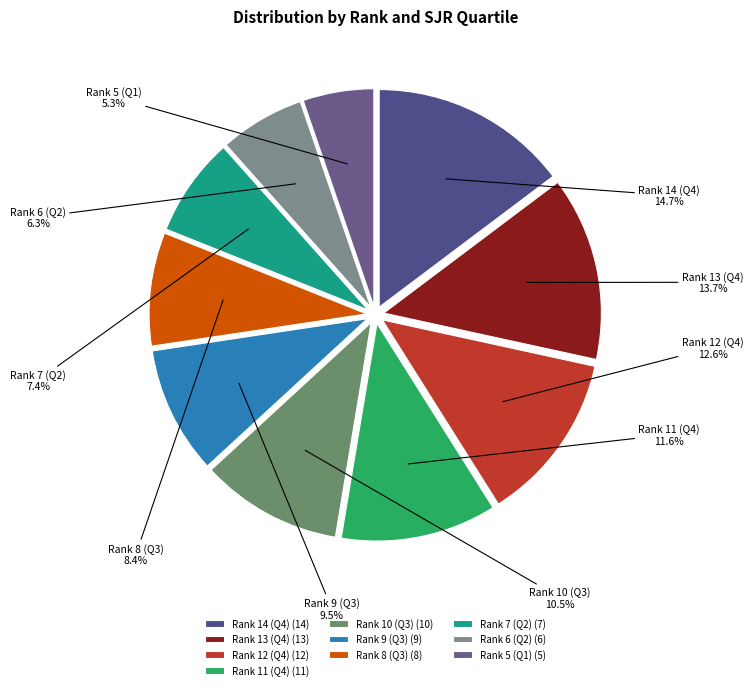

Rank the categories by value from highest to lowest.

Rank 14 (Q4), Rank 13 (Q4), Rank 12 (Q4), Rank 11 (Q4), Rank 10 (Q3), Rank 9 (Q3), Rank 8 (Q3), Rank 7 (Q2), Rank 6 (Q2), Rank 5 (Q1)